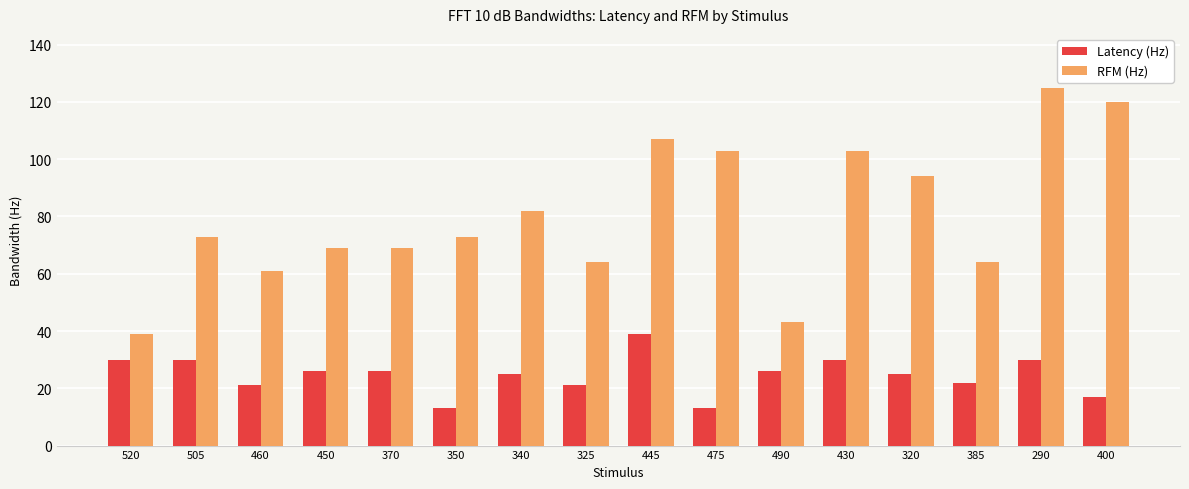

How many bars are there in each group?

2